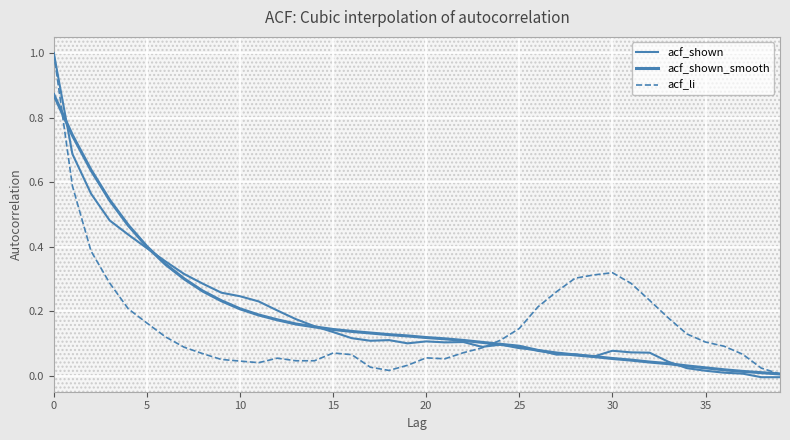

At how many categories does at least one series exceed 0?

40